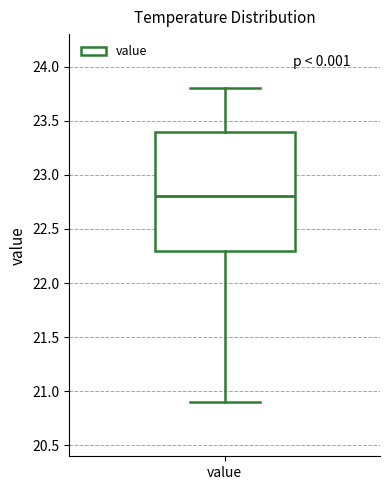

Read this box plot against the y-axis: the position of the median line, the range covered by the box, and the ends of both whiskers. The values are not printed on the chart, so give them approximately, as read against the axis.

median 22.8, box 22.3 to 23.4, whiskers 20.9 to 23.8